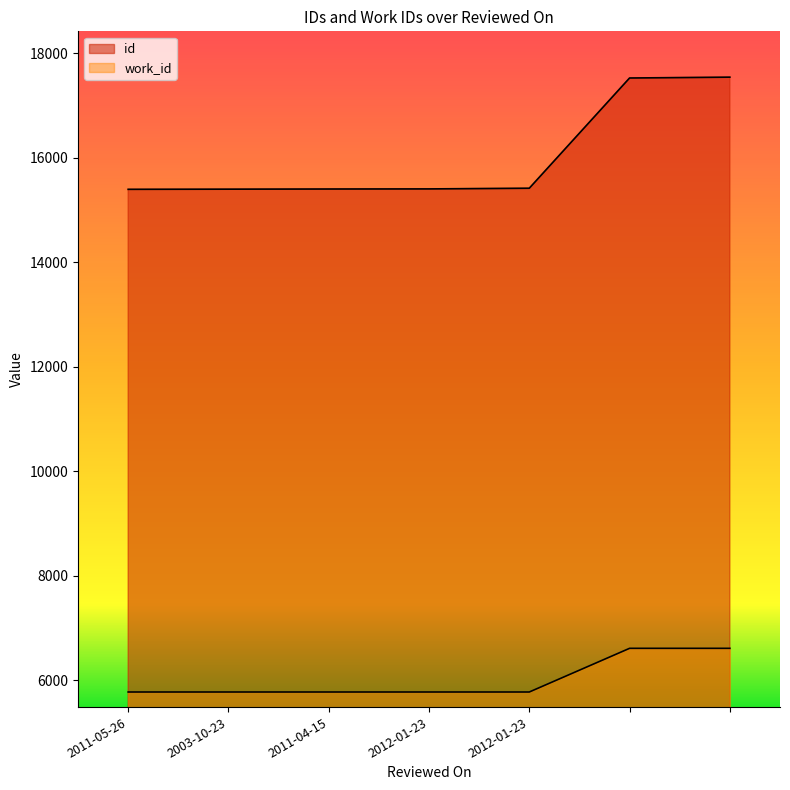

True or false: work_id has more than 0 points higher than both neighbors.

False